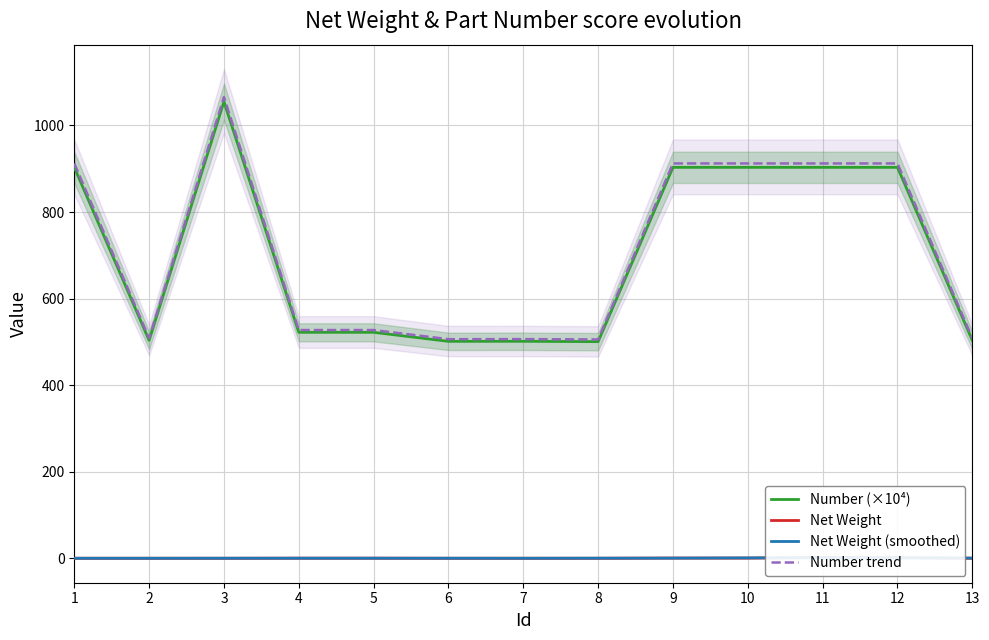

Which category has the lowest value in the Net Weight (smoothed) series?

1